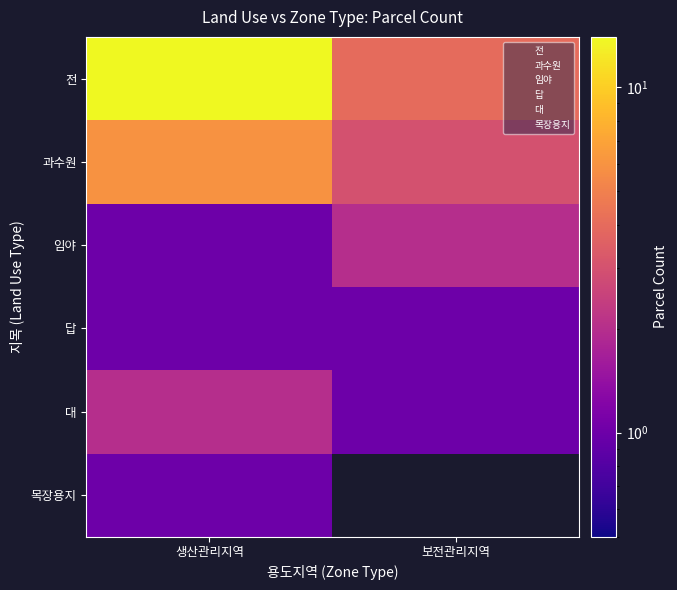

What is the highest value of the 대 series?

2.0